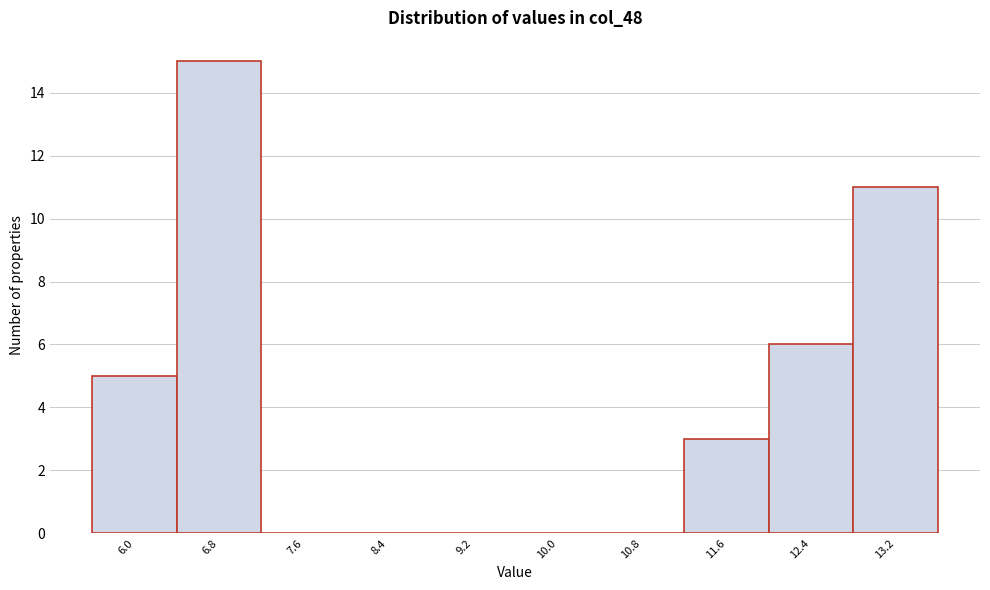

Reading left to right, extract all data points from this chart.

6.0=5	6.8=15	7.6=0	8.4=0	9.2=0	10.0=0	10.8=0	11.6=3	12.4=6	13.2=11